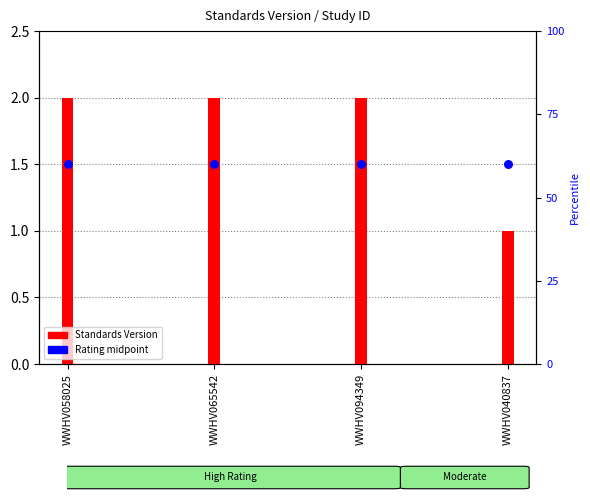

Which series has the largest total across all categories?

Standards Version